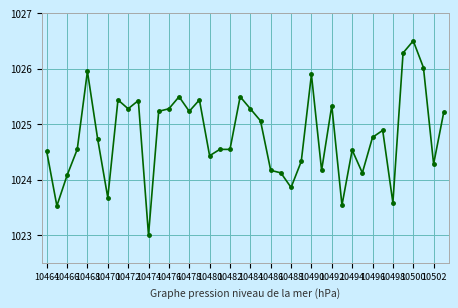

What is the difference between the second highest and minimum values?

3.3